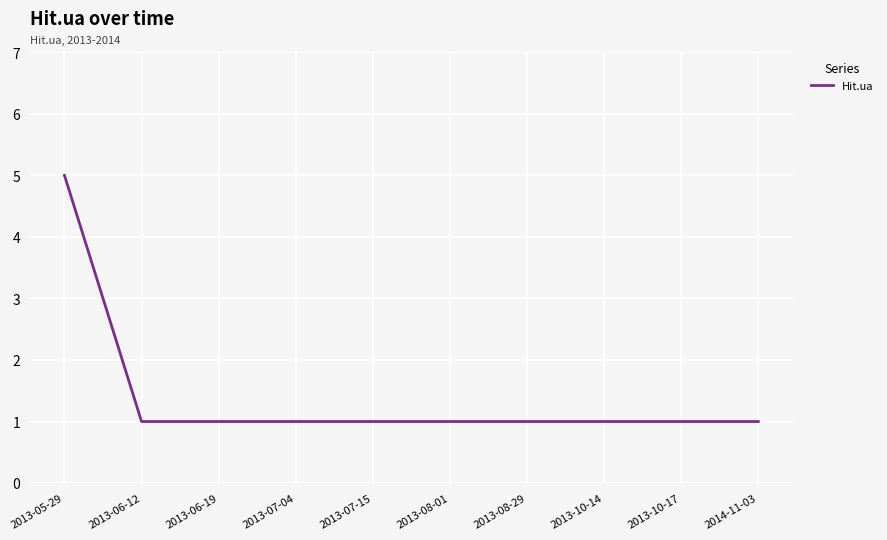

Does the chart display data point markers on the line(s)?

No